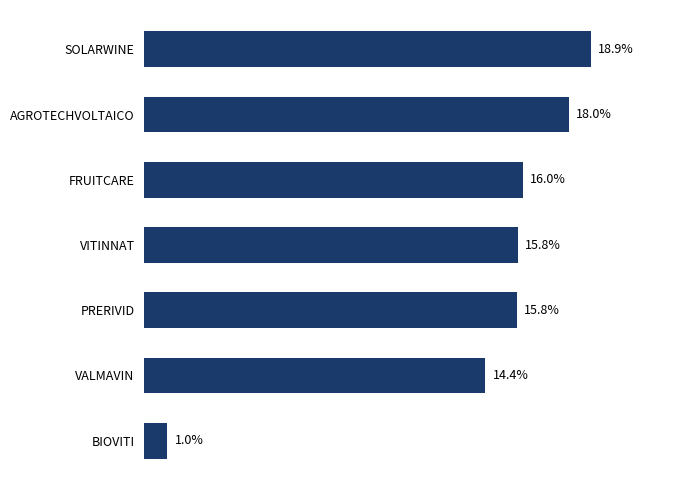

At which category does the chart reach its minimum across all series?

BIOVITI